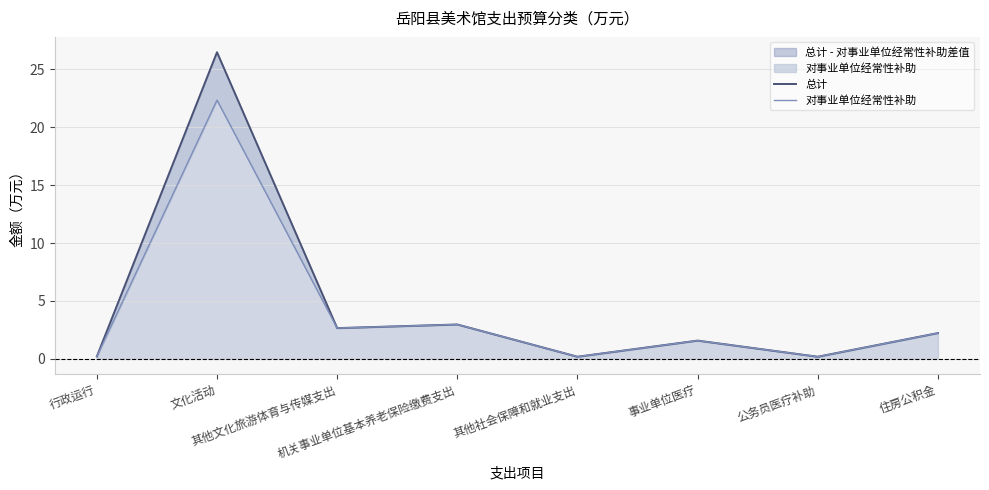

What position from the left is 行政运行?

1